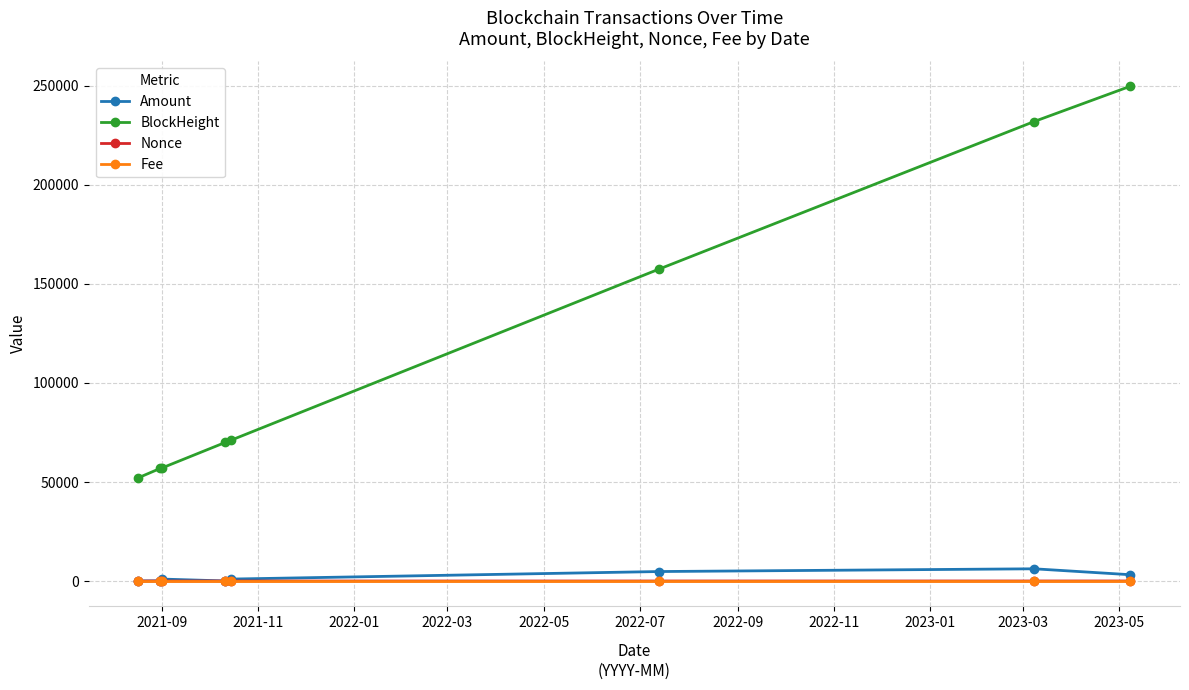

Which series has the largest range (max minus min)?

BlockHeight